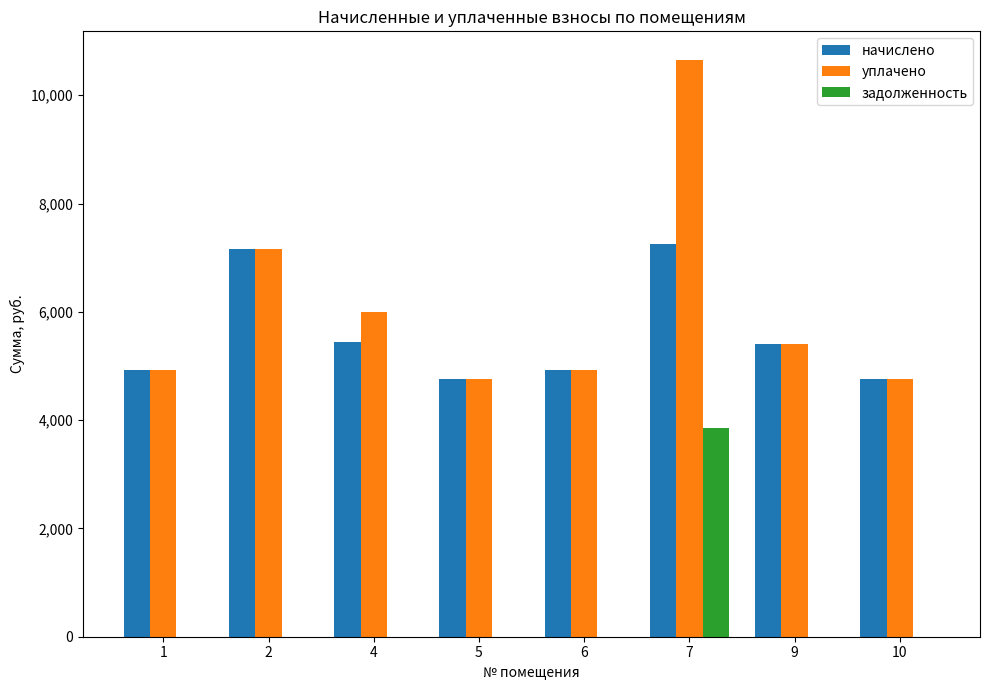

What is the total value across all series at 5?

9515.5